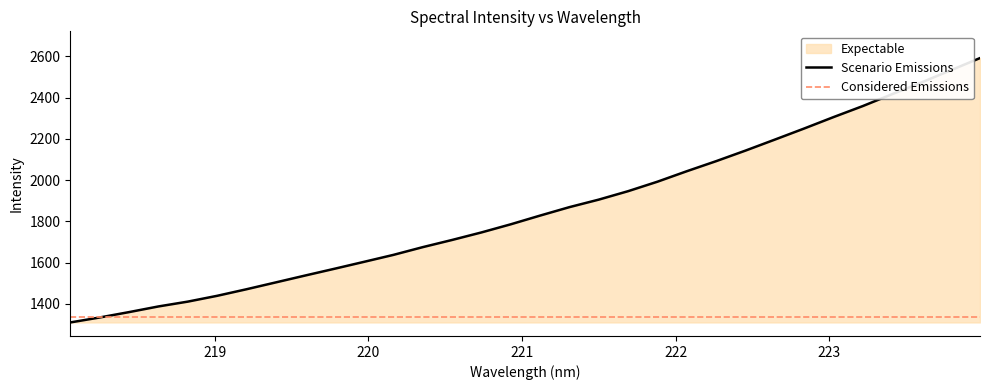

Which has a higher value, 221.8812 or 218.8244?

221.8812